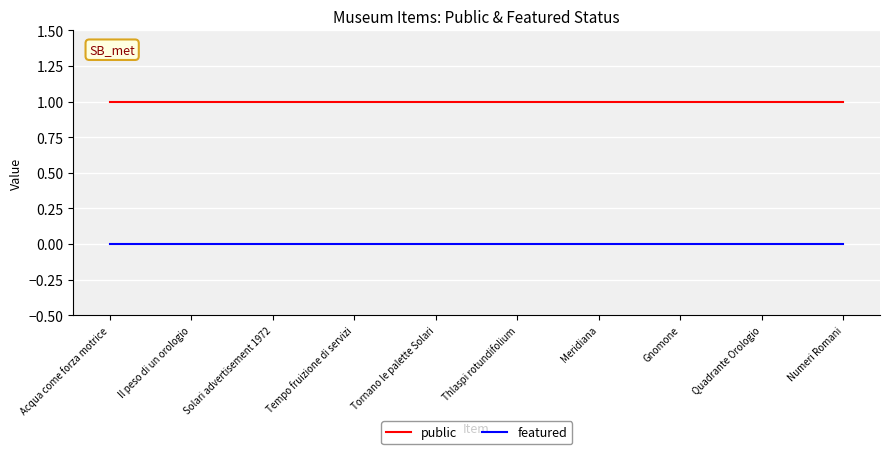

Is it true that public equals 1 at Tempo fruizione di servizi?

True